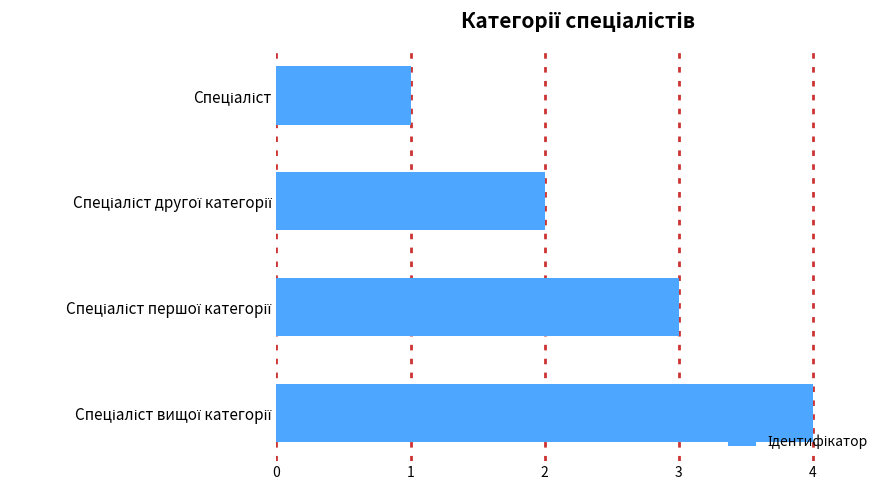

Count the number of data series in this chart.

1